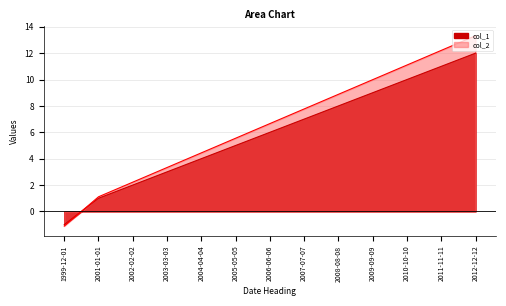

The col_2 series shows 13.3 at 2012-12-12. True or false?

True